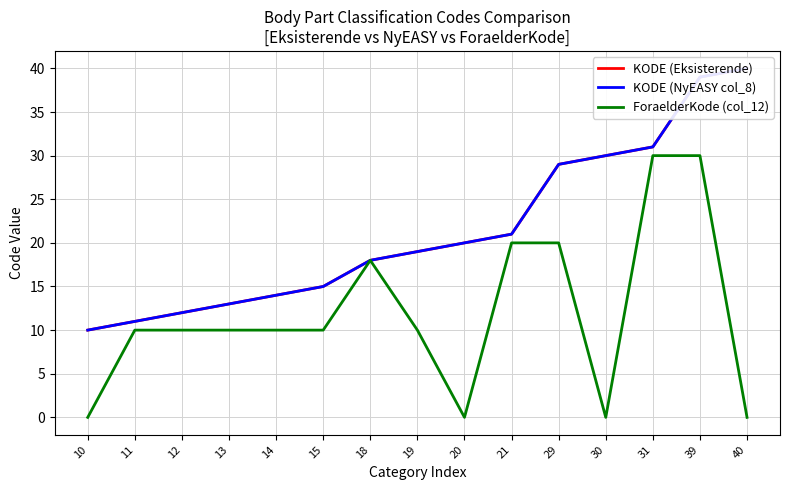

What is the difference between the KODE (NyEASY col_8) values at 19 and 21?

2